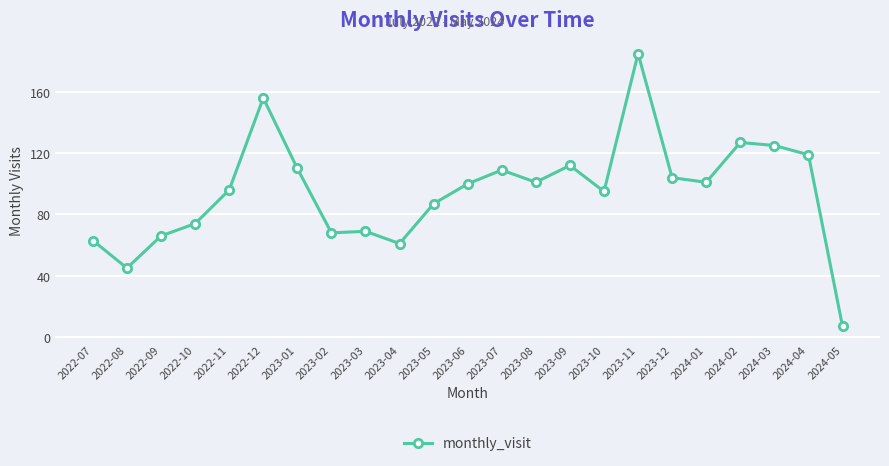

Reading left to right, what are all the values shown in this chart?

63	45	66	74	96	156	110	68	69	61	87	100	109	101	112	95	185	104	101	127	125	119	7